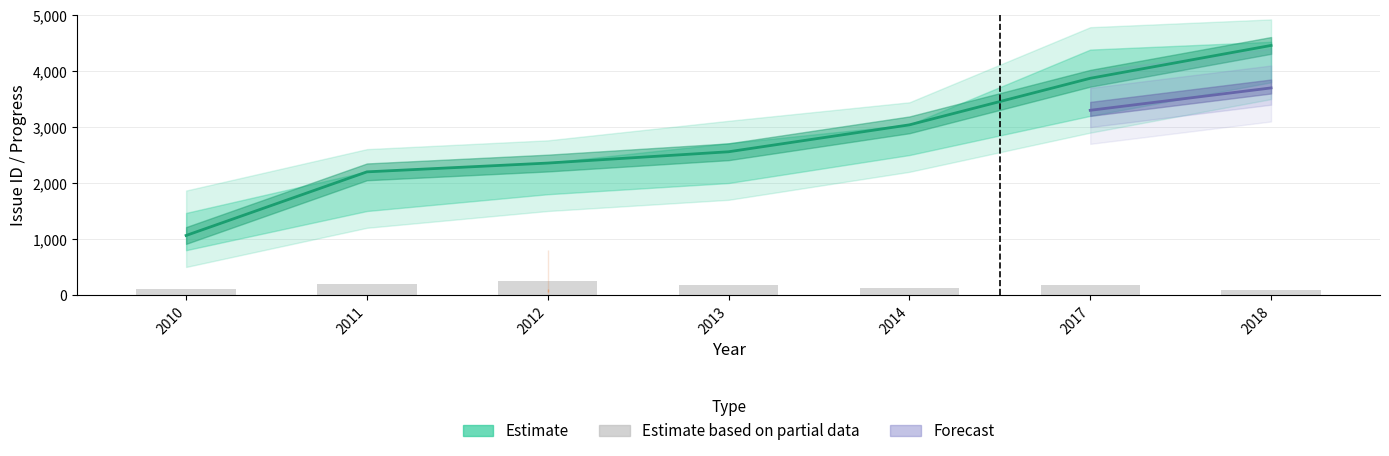

Is it true that the value at 2011 is 3333?

False